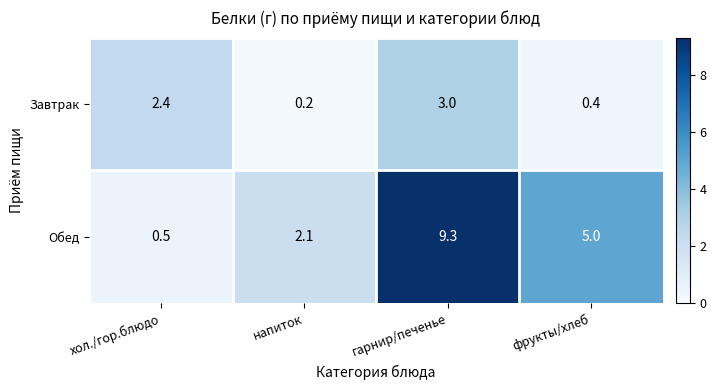

Reading left to right, extract all data points from this chart.

Завтрак: хол./гор.блюдо=2.4	напиток=0.2	гарнир/печенье=3.0	фрукты/хлеб=0.4
Обед: хол./гор.блюдо=0.5	напиток=2.1	гарнир/печенье=9.3	фрукты/хлеб=5.0